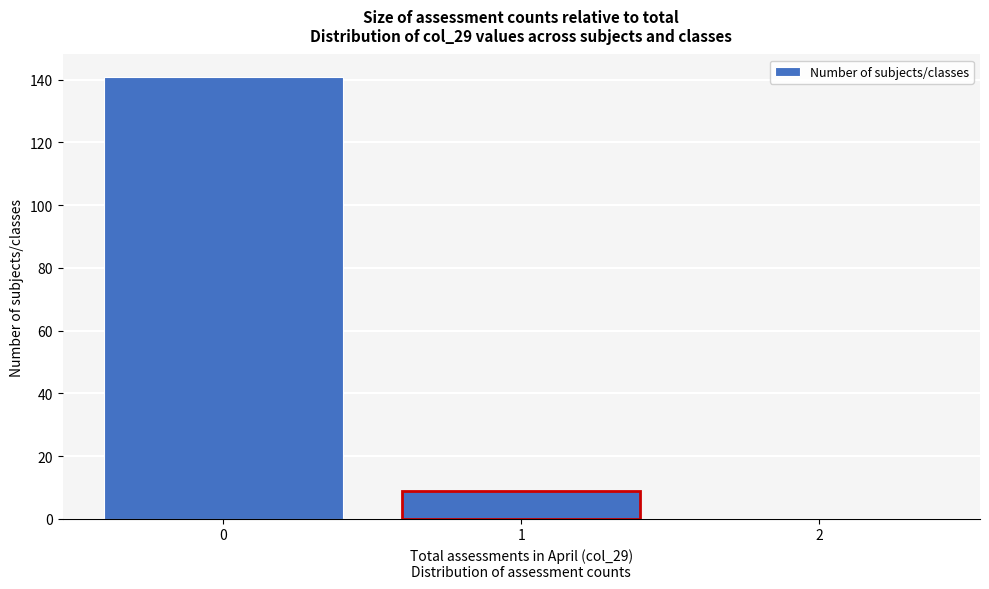

Reading left to right, transcribe this chart: for each bar, give the range it covers on the x-axis and its height. The values are not printed on the chart, so give them approximately, as read against the axis.

-0.5 to 0.5: 142
0.5 to 1.5: 10
1.5 to 2.5: 0